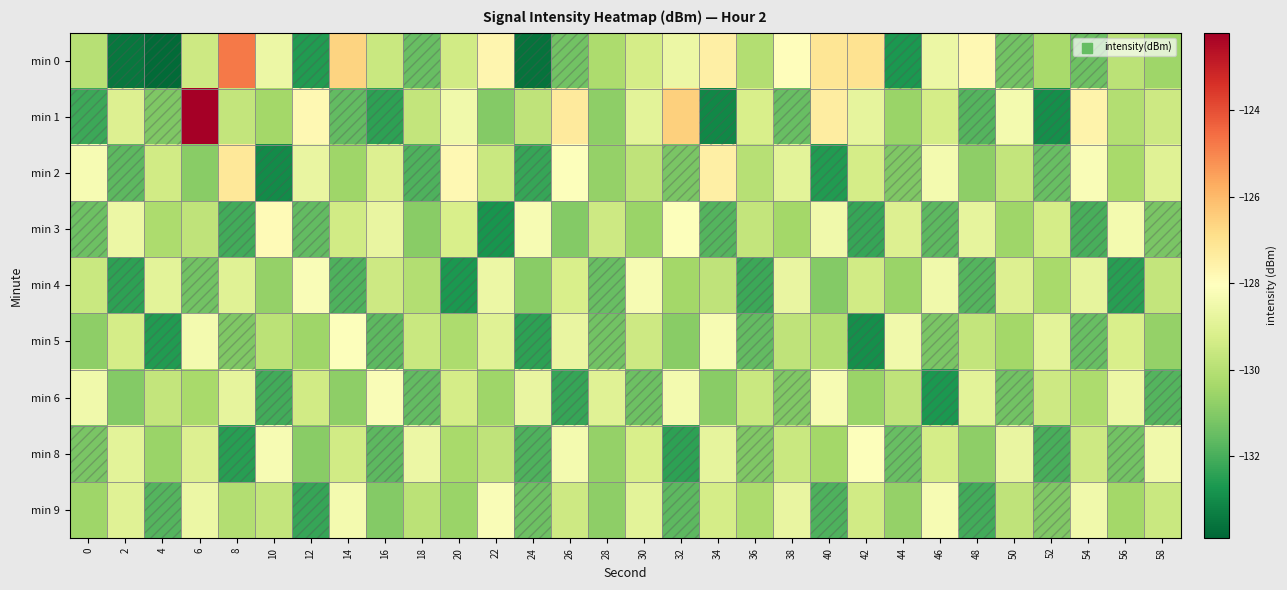

List the series in order of their peak value, lowest first.

min 4, min 6, min 9, min 5, min 8, min 3, min 2, min 0, min 1